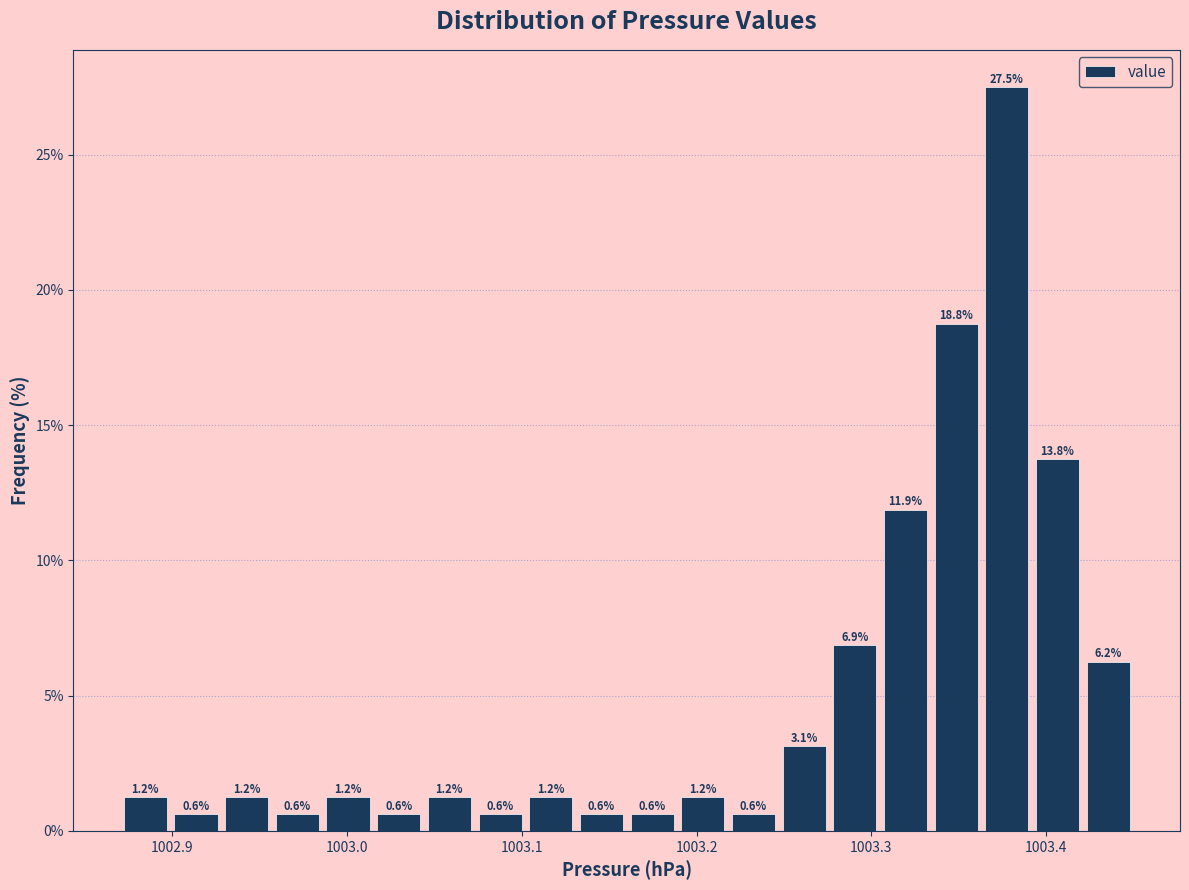

Around what value on the x-axis is the tallest bar? Give the approximate position of its centre, as read against the axis.

1003.38